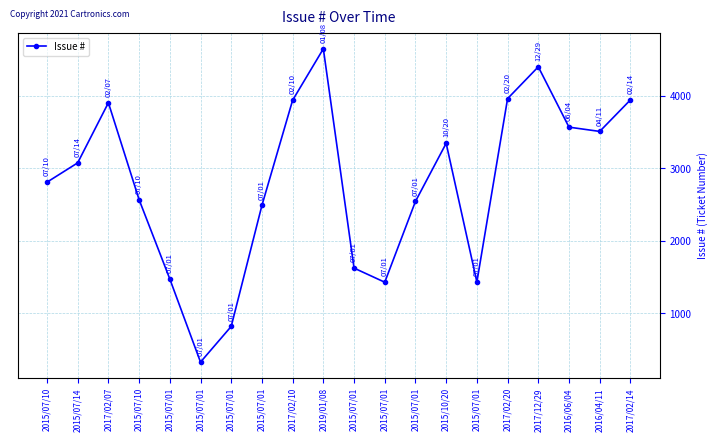

The value at 2015/07/10 is 2567. True or false?

True